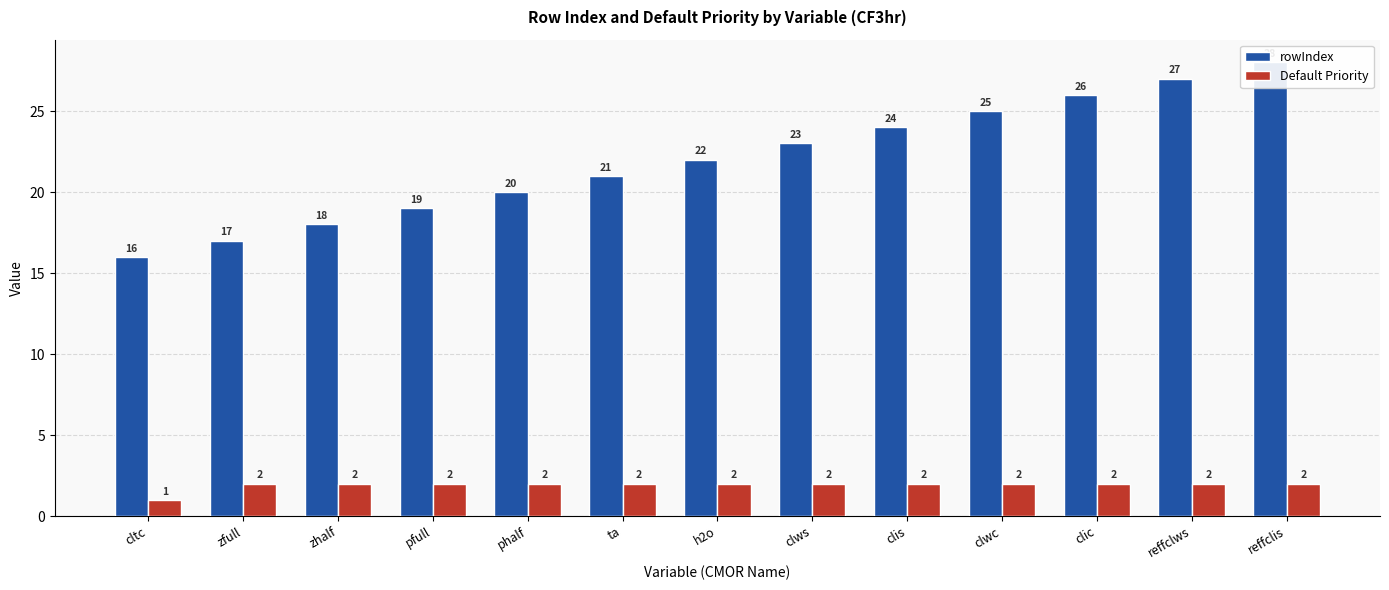

Reading right to left, extract all data points from this chart.

rowIndex: reffclis=28	reffclws=27	clic=26	clwc=25	clis=24	clws=23	h2o=22	ta=21	phalf=20	pfull=19	zhalf=18	zfull=17	cltc=16
Default Priority: reffclis=2	reffclws=2	clic=2	clwc=2	clis=2	clws=2	h2o=2	ta=2	phalf=2	pfull=2	zhalf=2	zfull=2	cltc=1